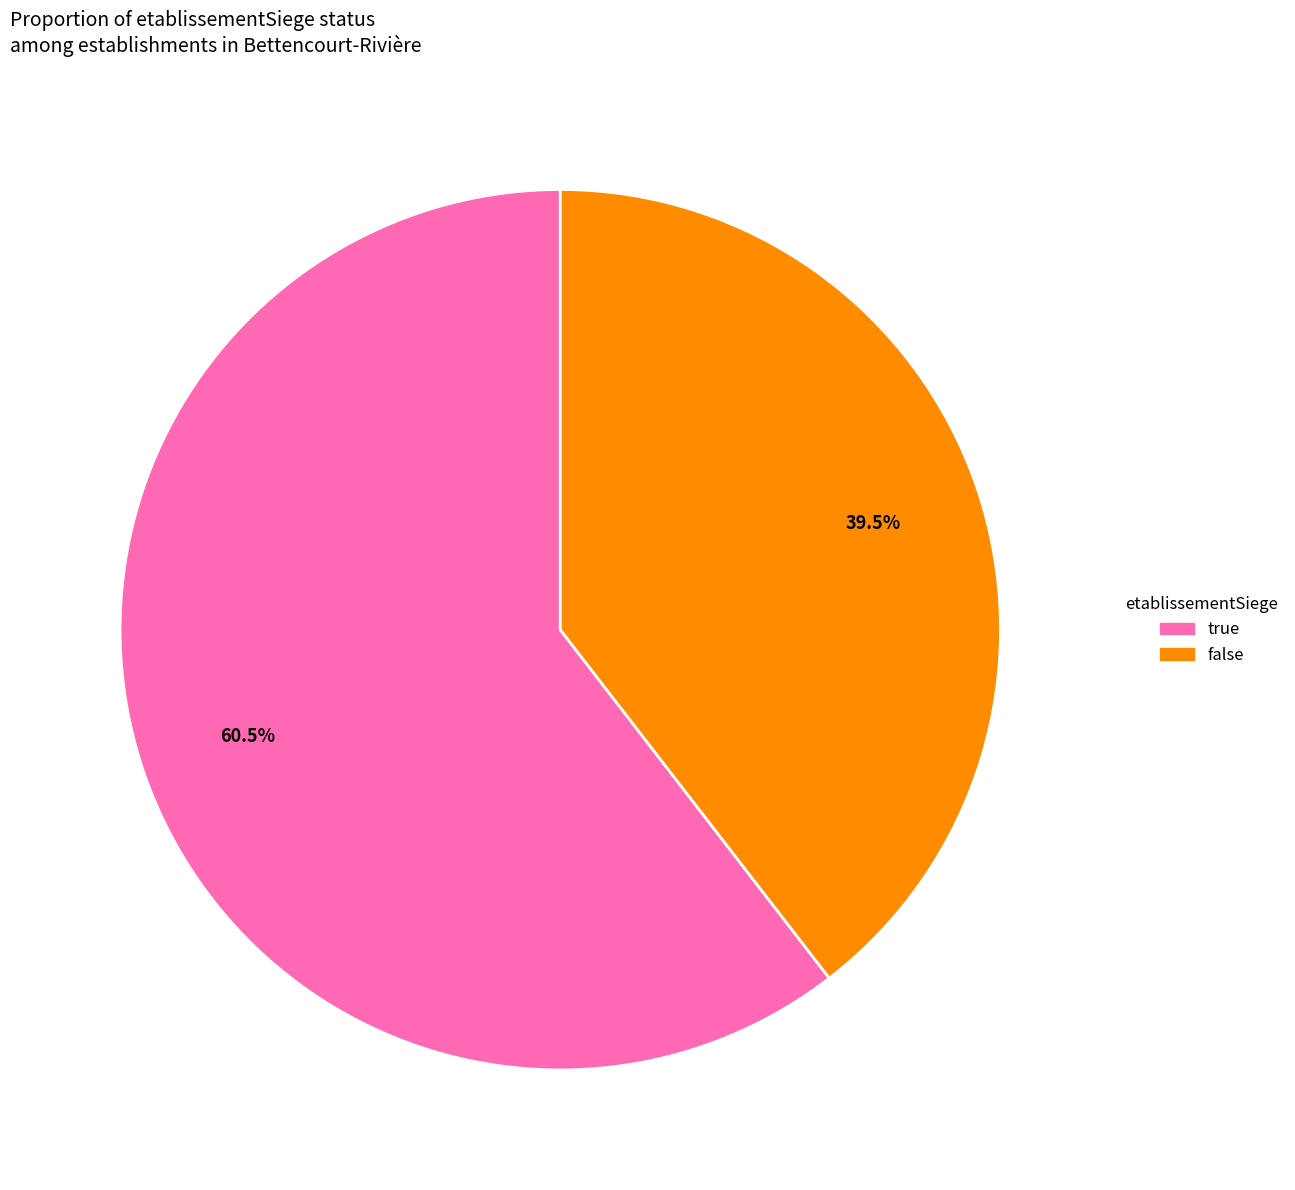

How much of the chart is everything except true?

39.5%